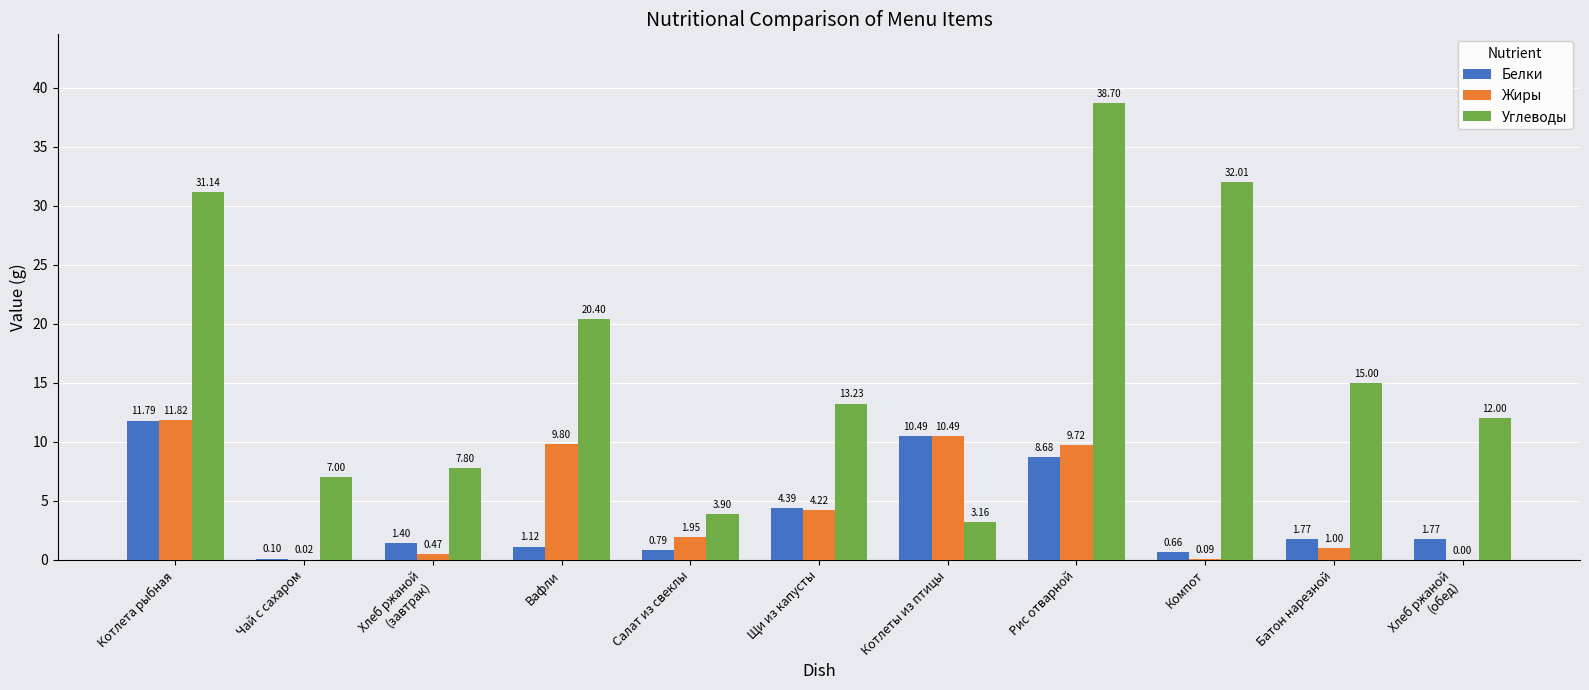

Which series changed the most between Котлеты из птицы and Рис отварной?

Углеводы